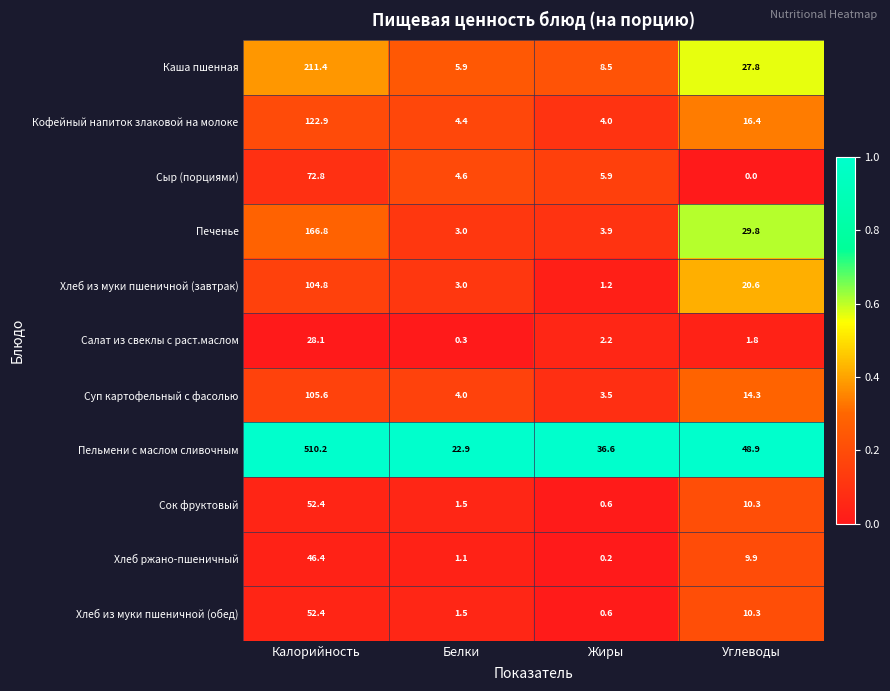

List the labels in order of Кофейный напиток злаковой на молоке value, smallest first.

Жиры, Белки, Углеводы, Калорийность